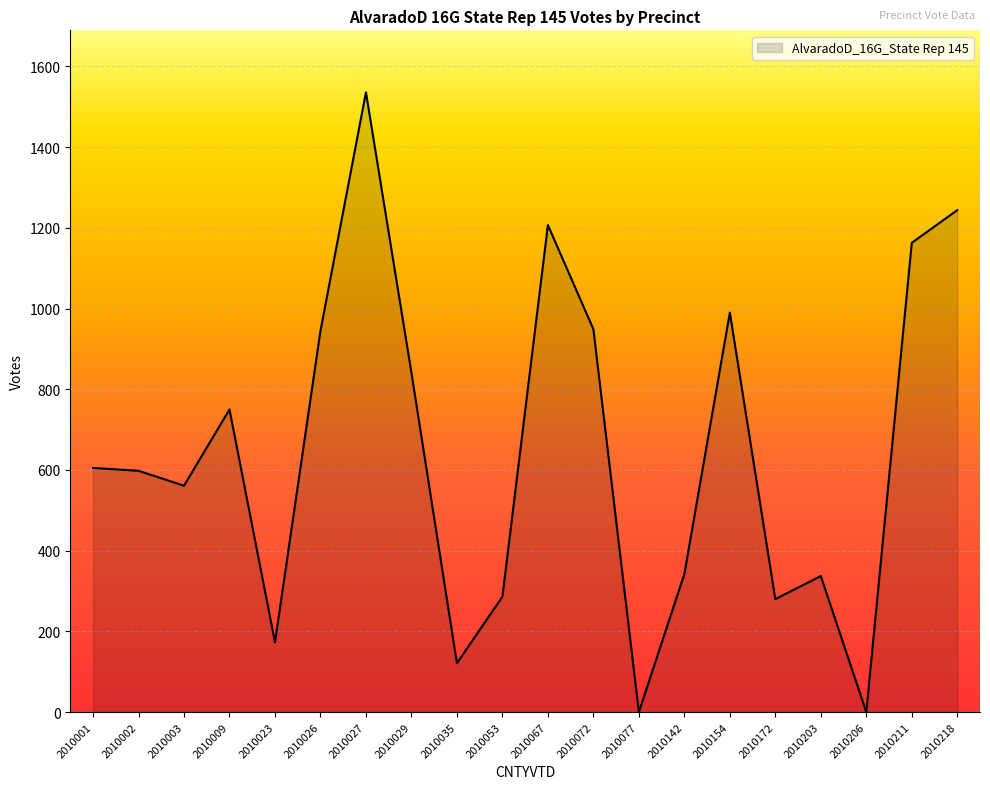

Between 2010002 and 2010029, which is larger?

2010029